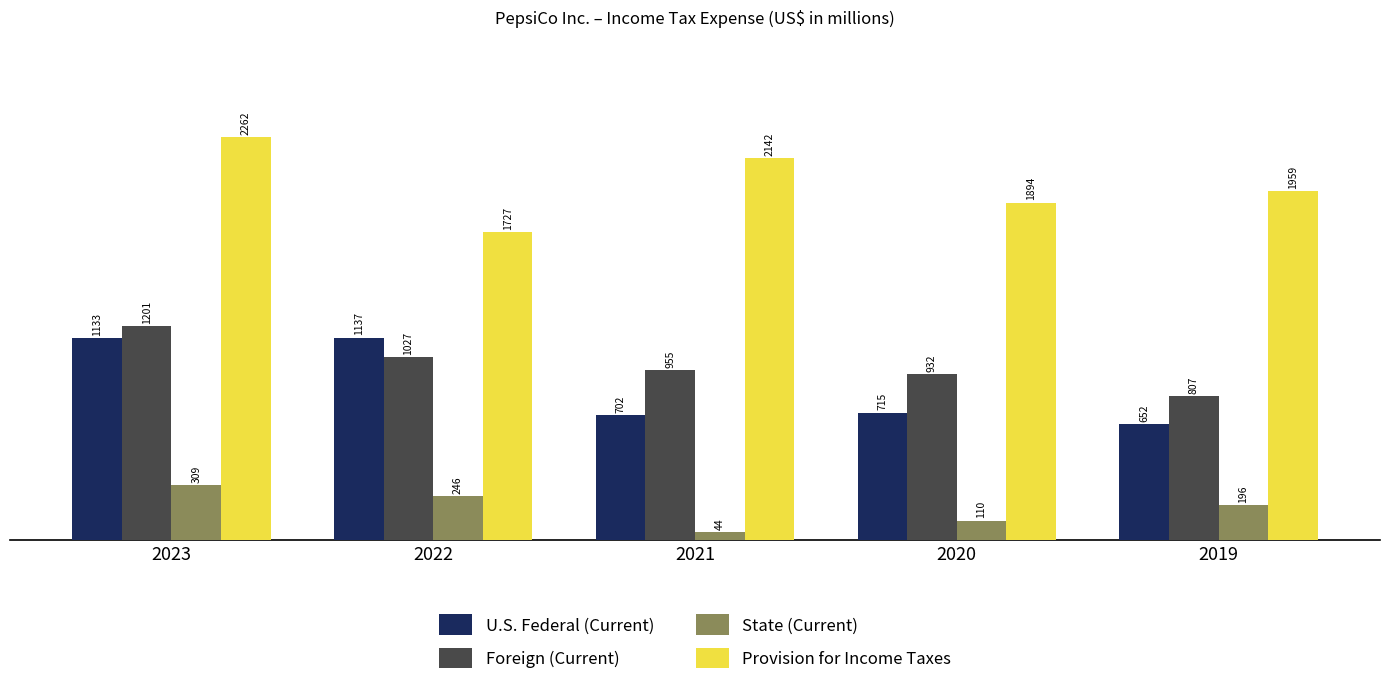

Where is Foreign (Current) nearest to the value 1004?

2022